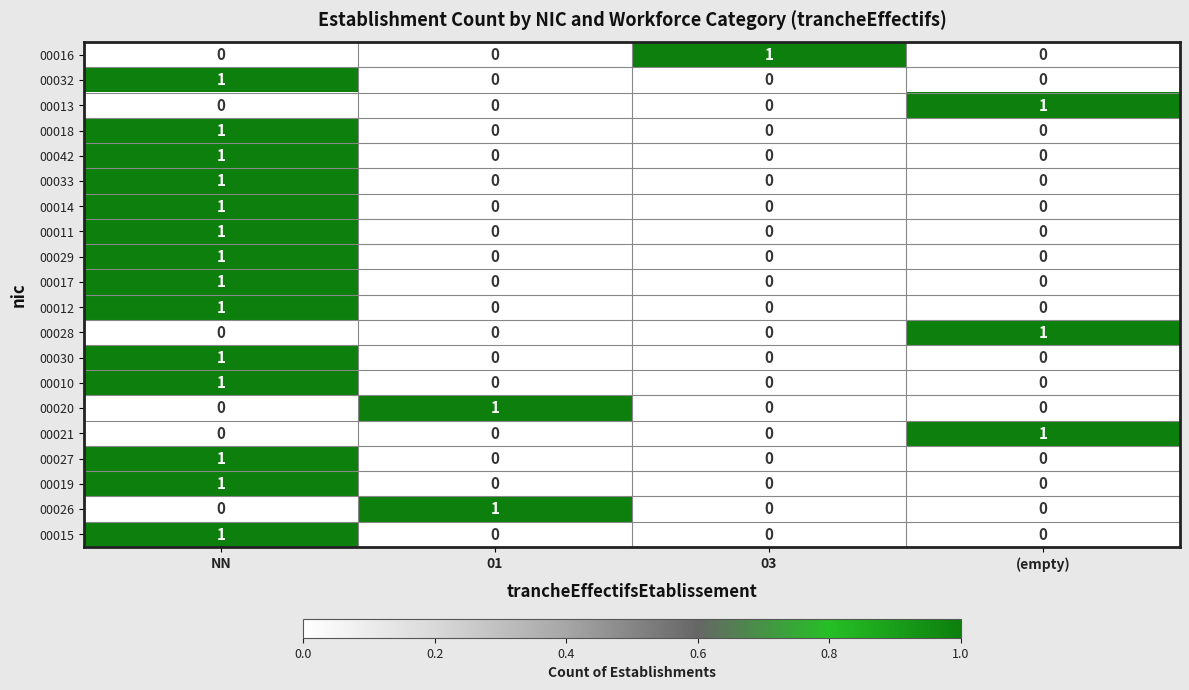

Count the number of data series in this chart.

20